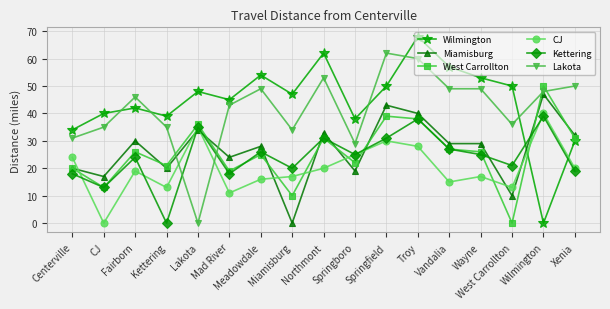

What is the sum of all West Carrollton values?

434